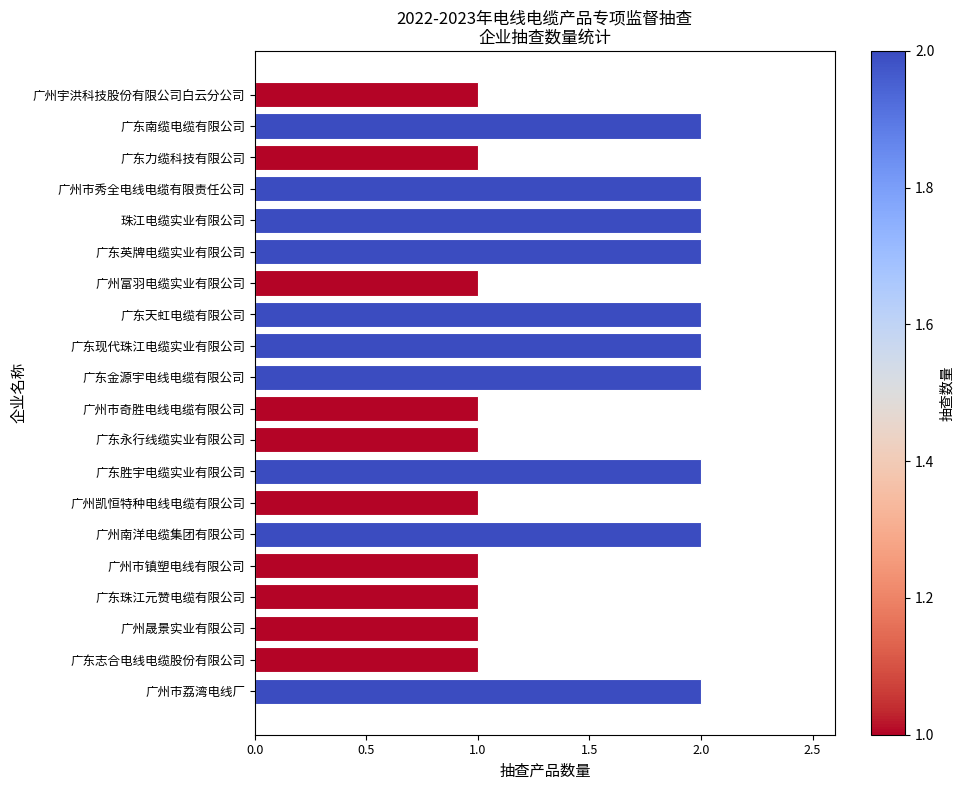

What is the greatest value displayed?

2